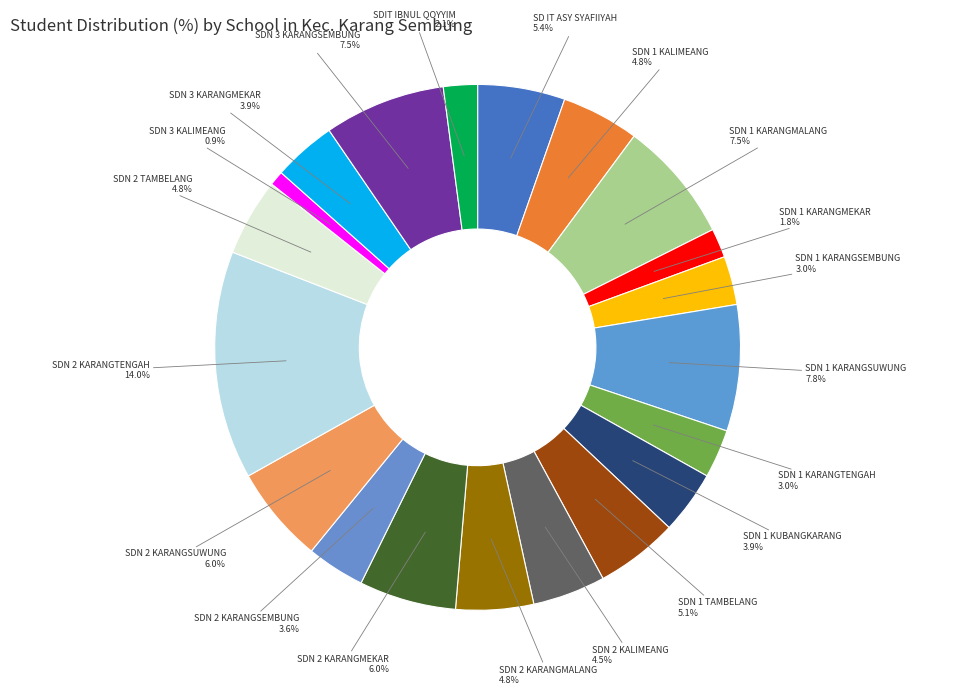

To the nearest percent, what is the difference between the largest and smallest slice percentages?

13%